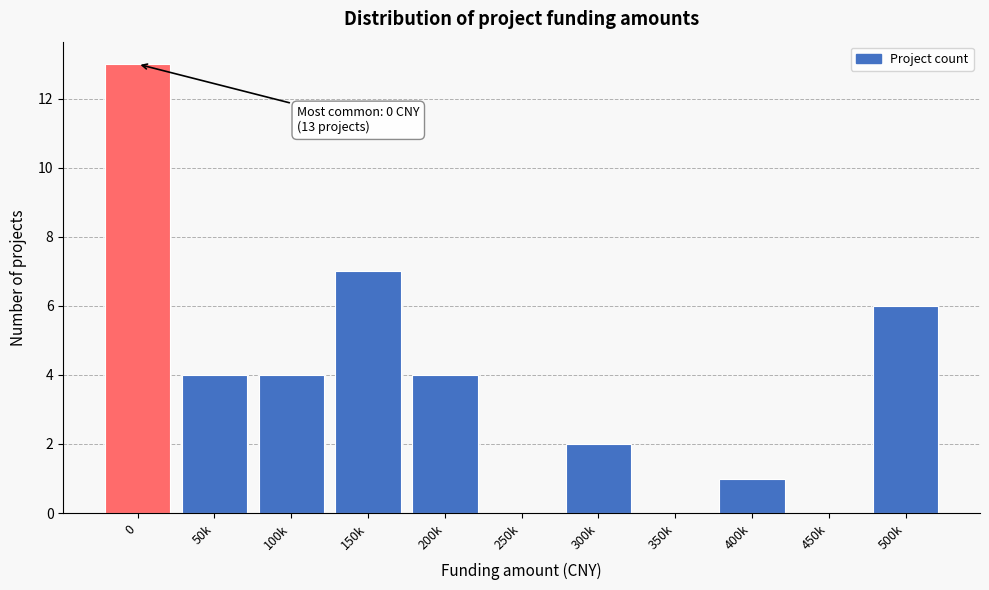

Reading left to right, transcribe all the data shown in this chart.

0=13	50k=4	100k=4	150k=7	200k=4	250k=0	300k=2	350k=0	400k=1	450k=0	500k=6